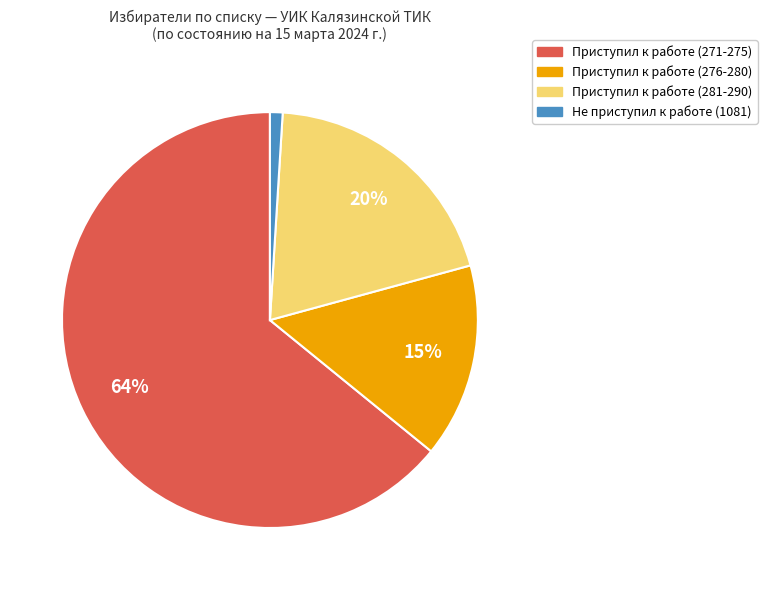

To the nearest percent, what is the difference between the largest and smallest slice percentages?

63%